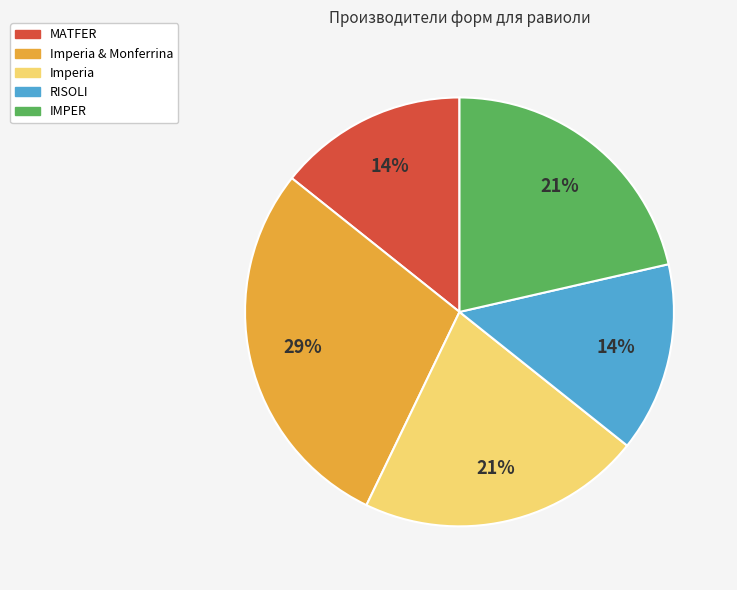

To the nearest percent, what is the average slice percentage?

20%